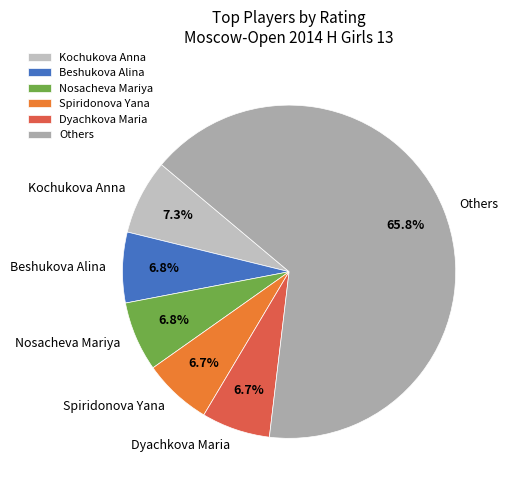

To the nearest percent, what is the average slice percentage?

17%